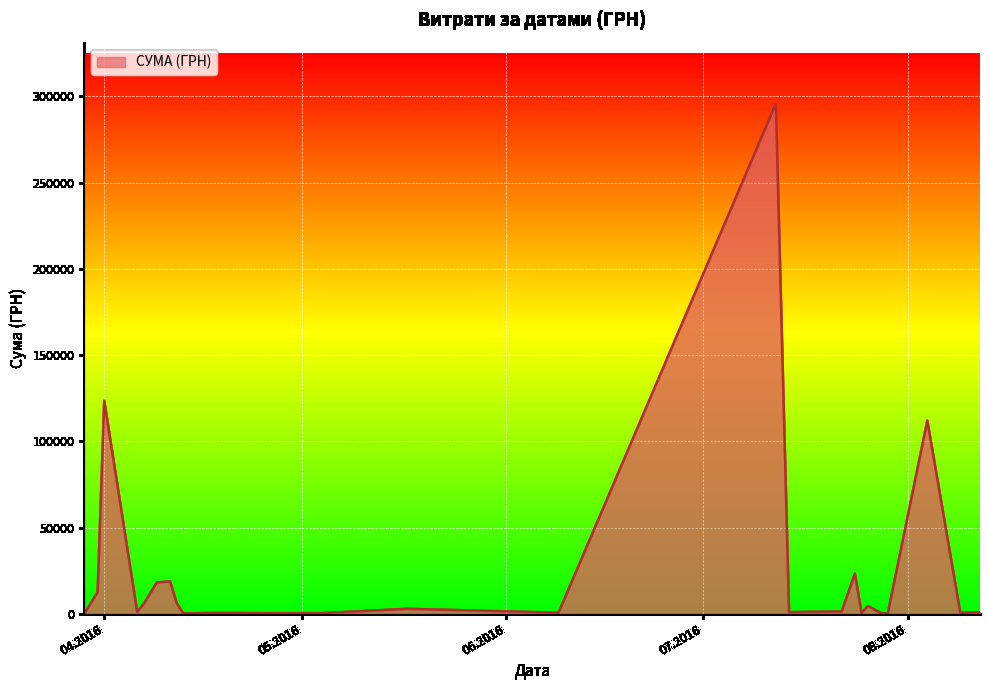

What is the greatest value displayed?

295638.6